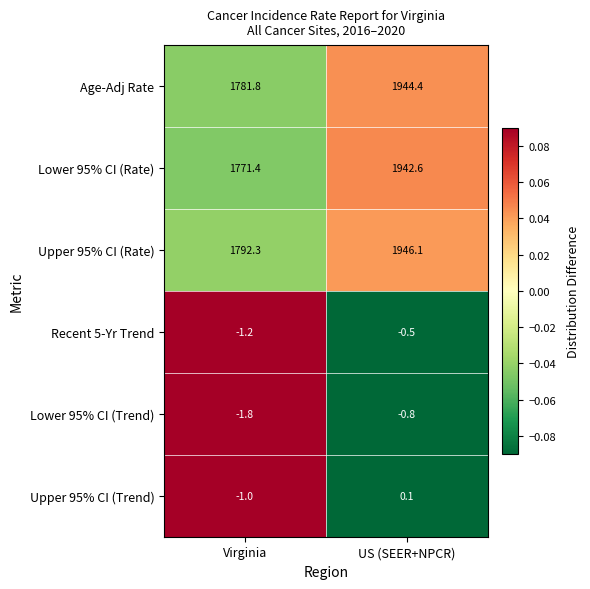

How many distinct data groups are displayed?

6